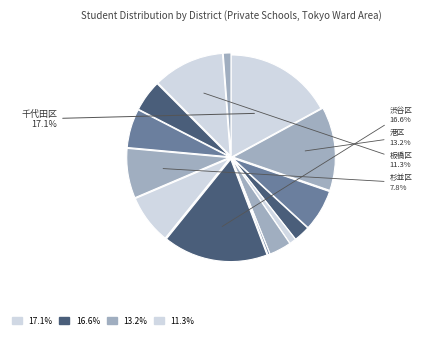

What is the largest slice in the pie chart?

千代田区